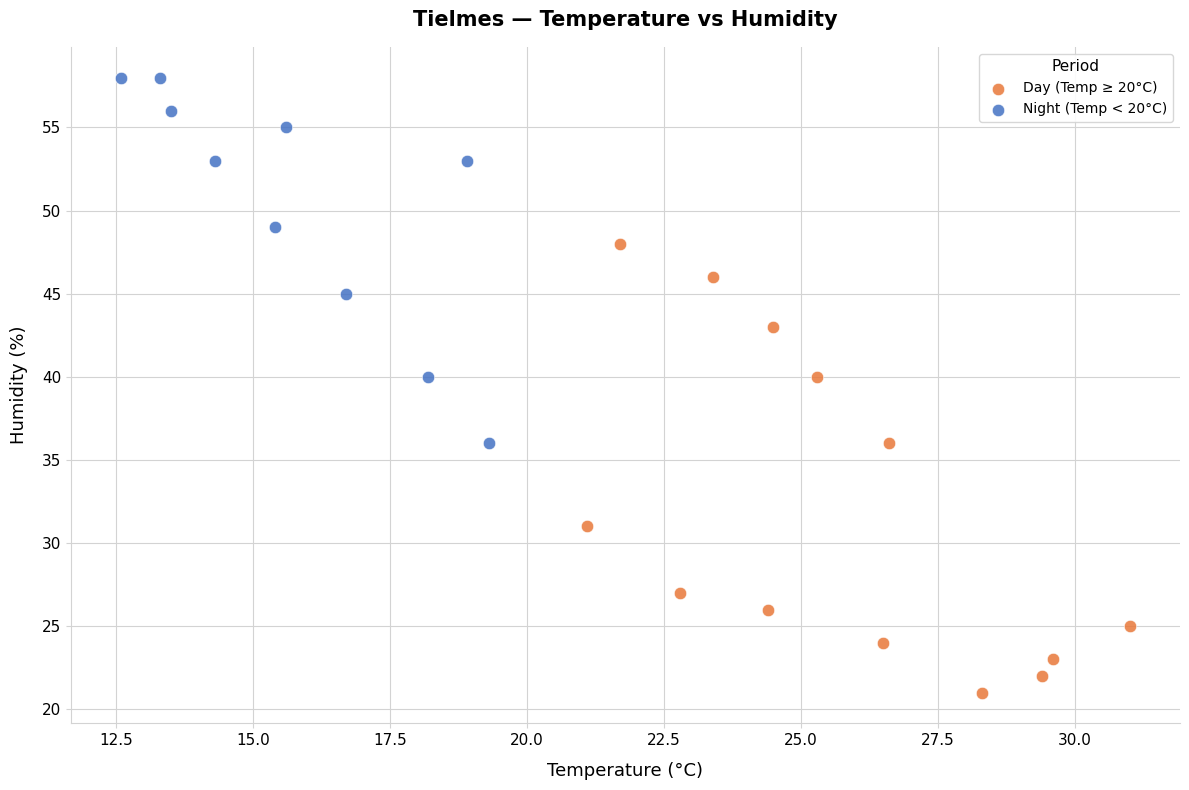

Which series has the largest Y range (max minus min)?

Day (Temp ≥ 20°C)